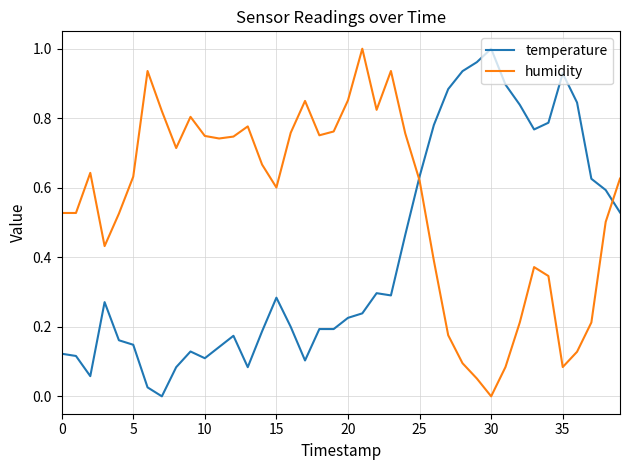

List the series in order of their overall mean, highest first.

humidity, temperature